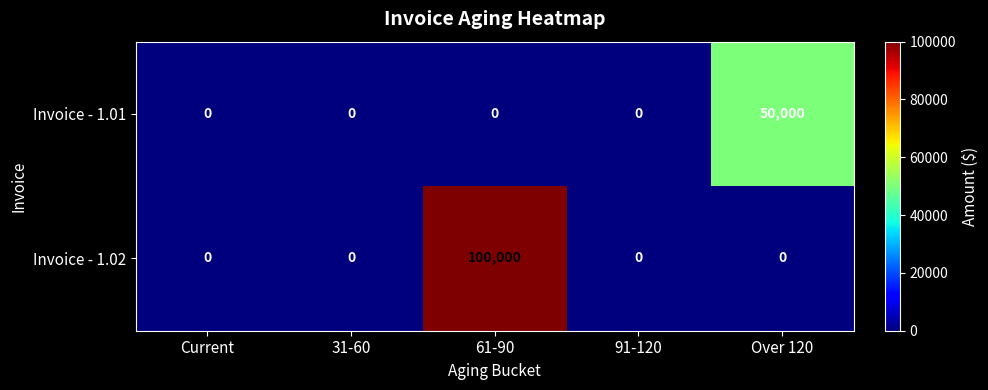

Which series has the largest range (max minus min)?

Invoice - 1.02